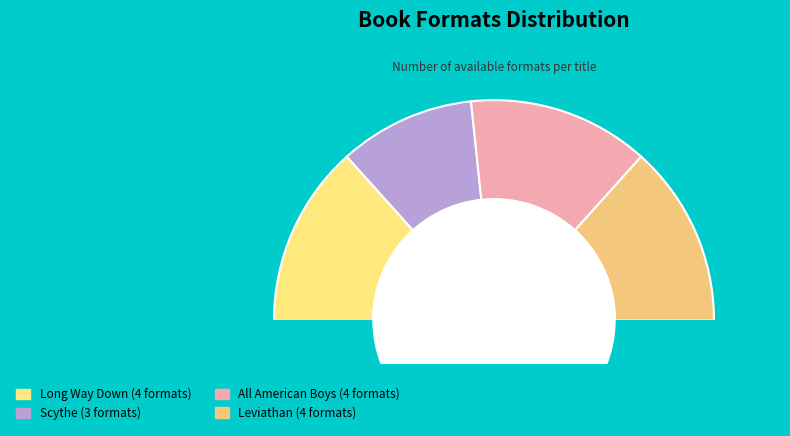

Rank the categories by value from lowest to highest.

Scythe, Long Way Down, All American Boys, Leviathan